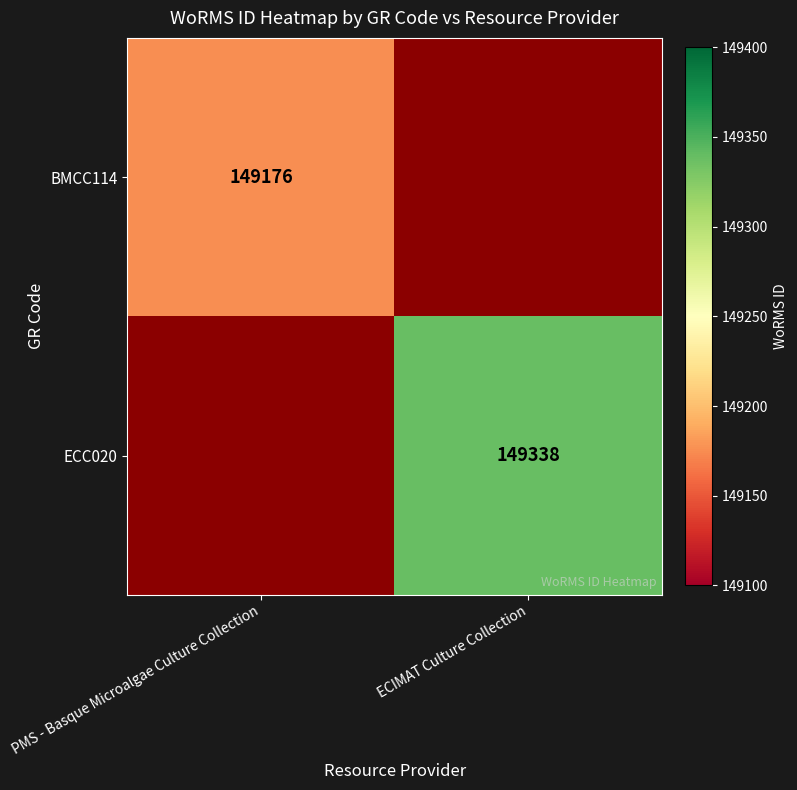

The value of BMCC114 at PMS - Basque Microalgae Culture Collection is 149176. True or false?

True